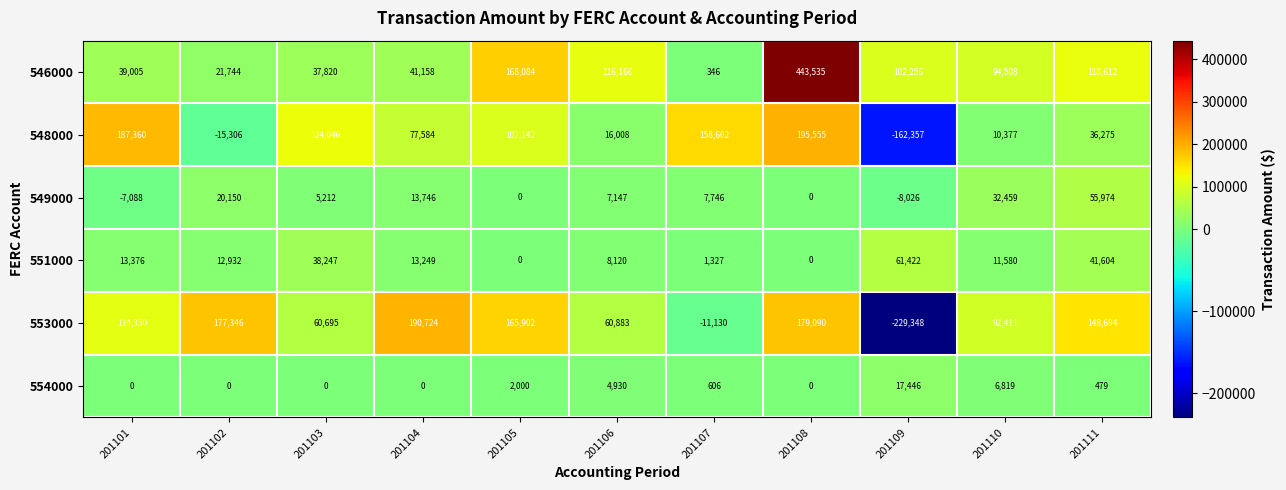

What is the spread (max minus min) of values at 201101?

194448